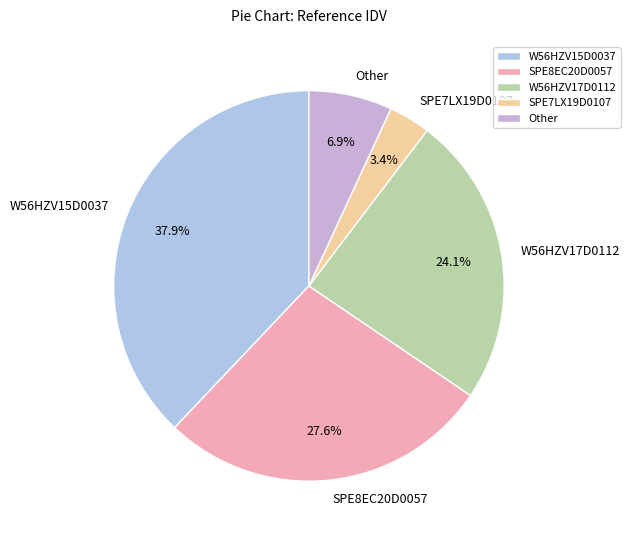

How many slices are in this pie chart?

5